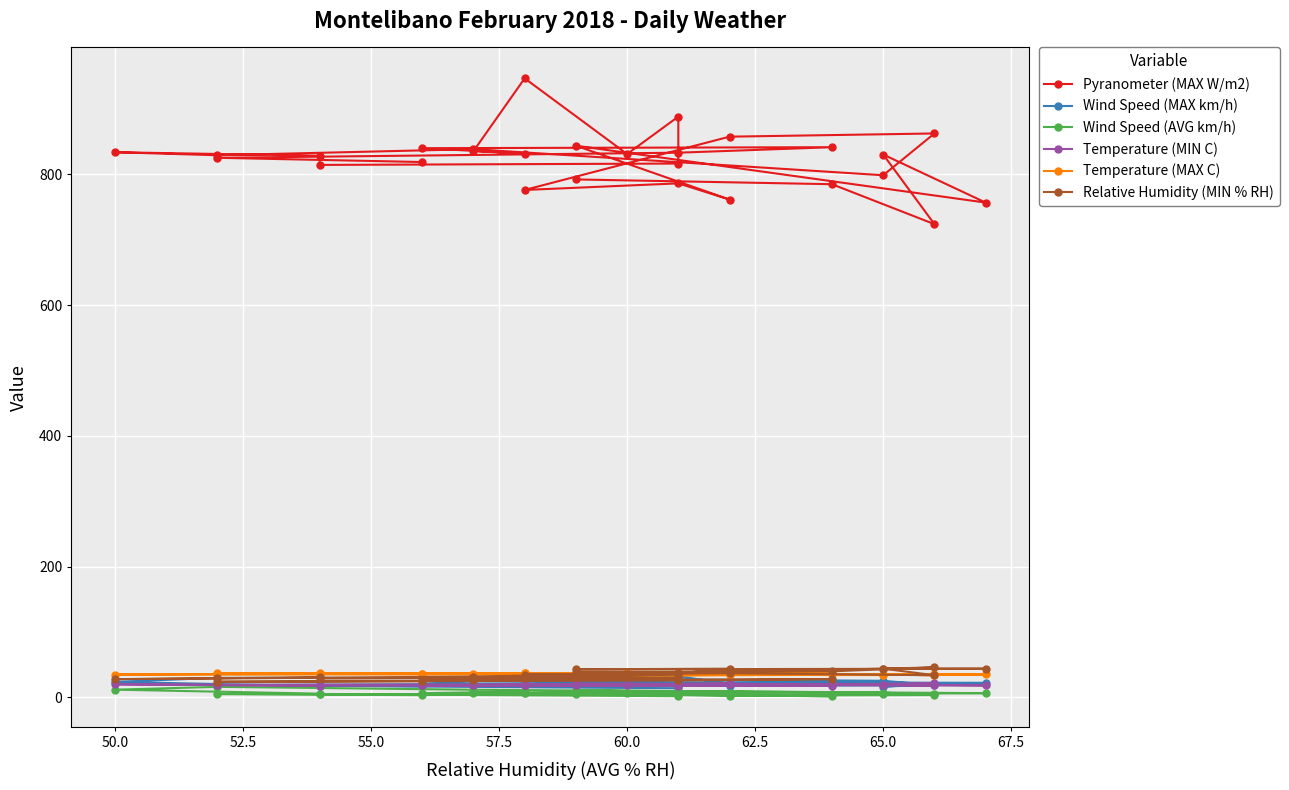

True or false: Relative Humidity (MIN % RH) and Temperature (MIN C) intersect in this chart.

False